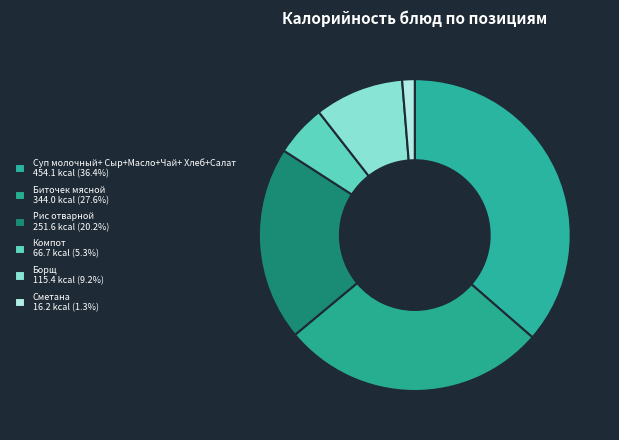

Count the number of slices in the pie.

6